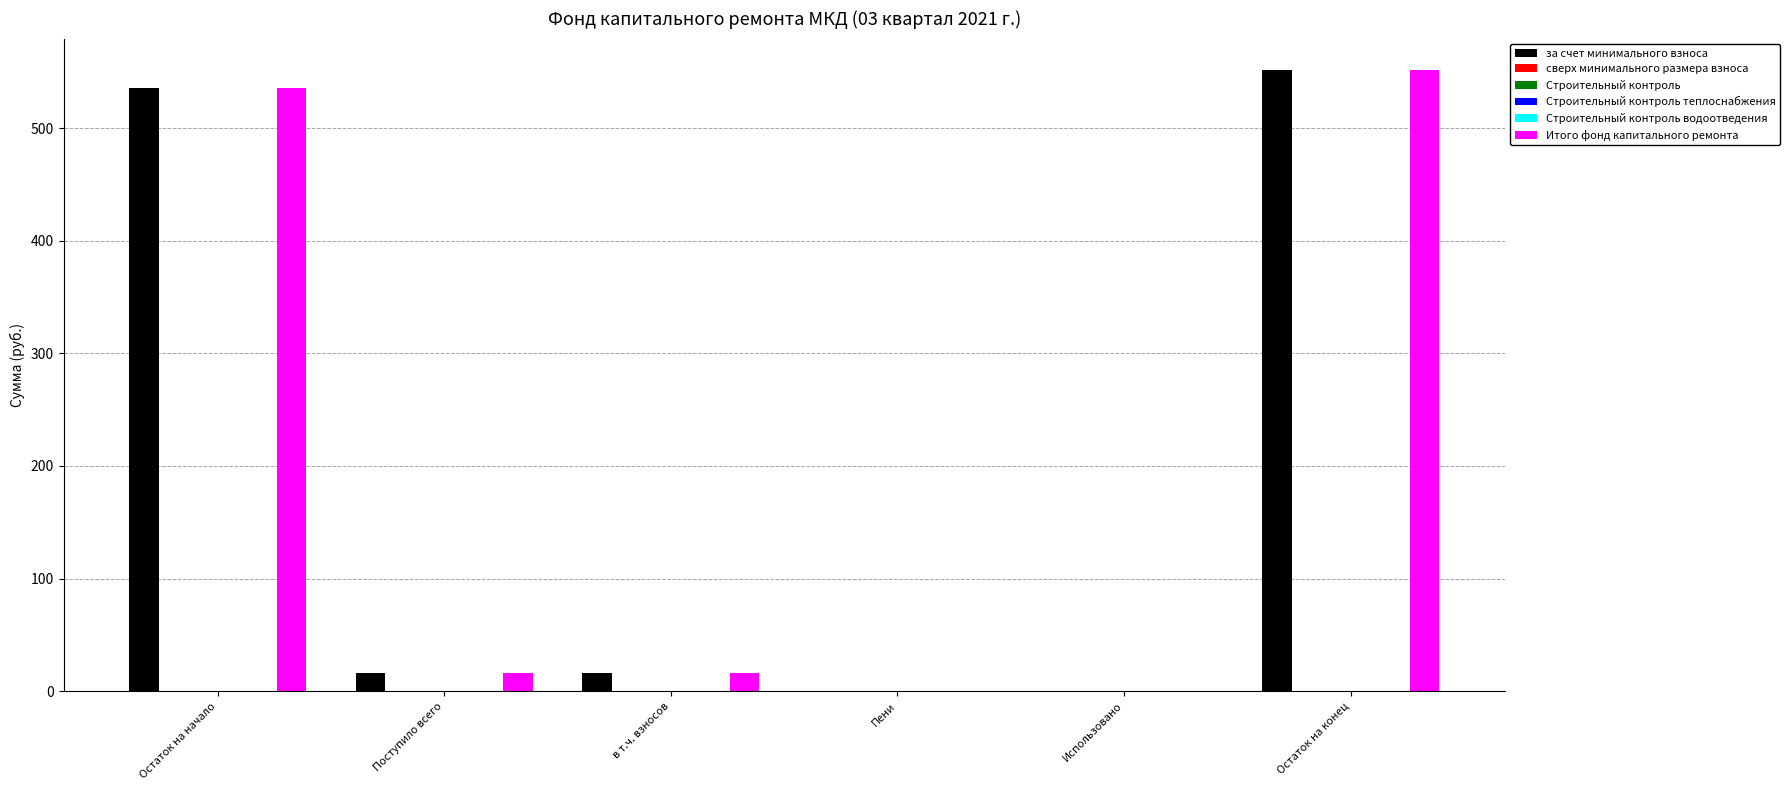

What is the label of the 4th bar from the right?

в т.ч. взносов